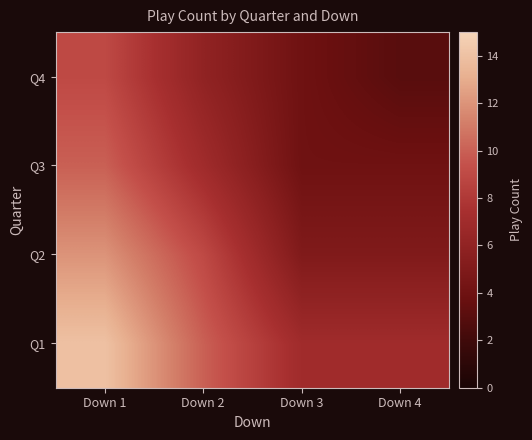

At Down 3, list the series in order from largest to smallest.

Q1, Q2, Q3, Q4